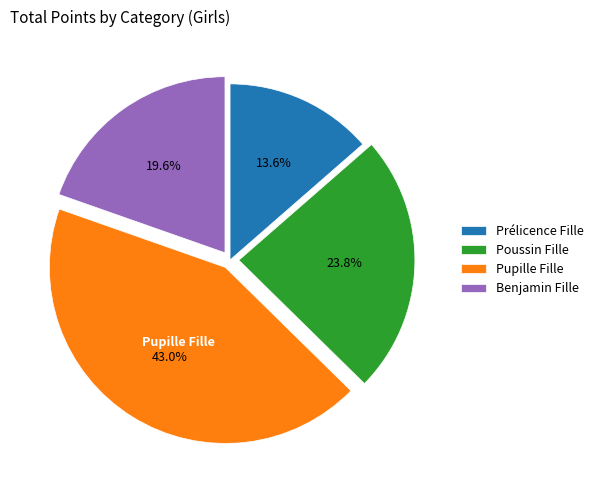

Which has a higher value, Benjamin Fille or Poussin Fille?

Poussin Fille